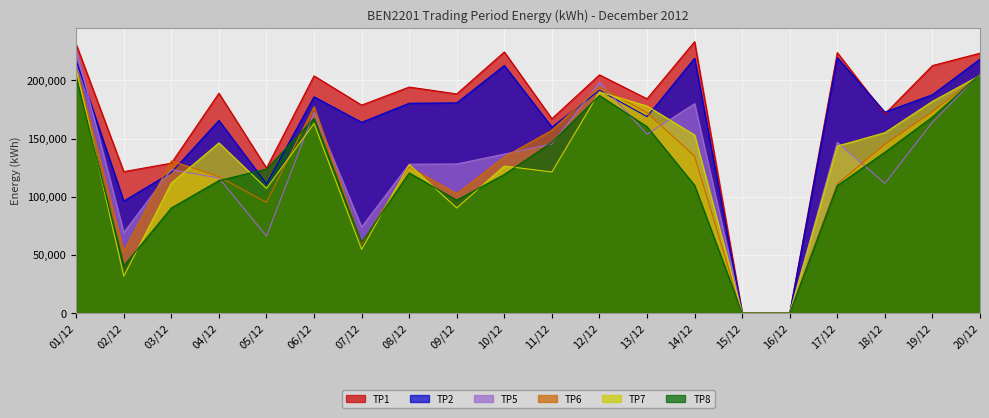

Between which two adjacent categories do TP6 and TP8 first intersect?

04/12 and 05/12